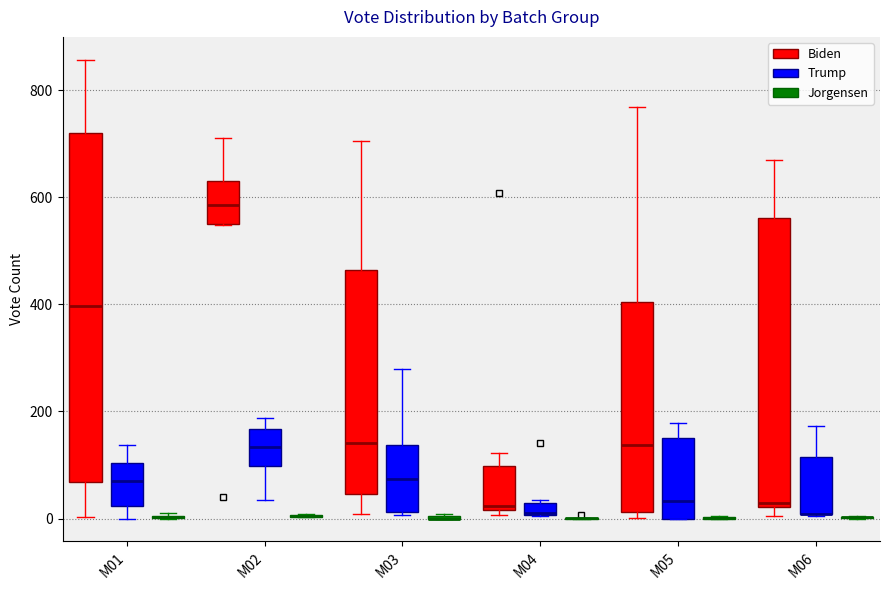

Which box is the tallest, from its lower edge to its upper edge?

M01 (Biden)